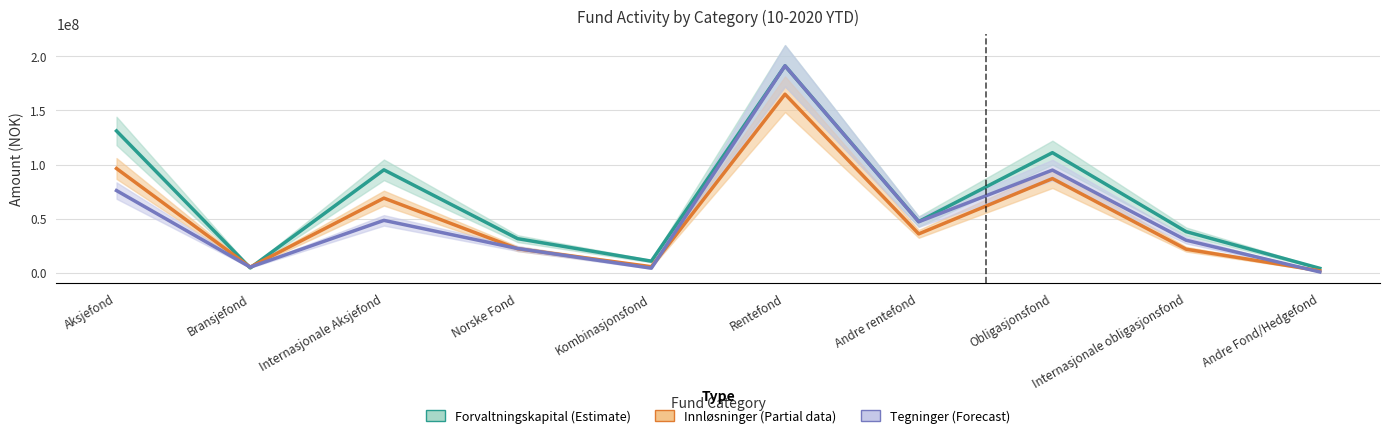

After their last crossing, which series has the higher values: Forvaltningskapital (scaled) or Tegninger?

Forvaltningskapital (scaled)